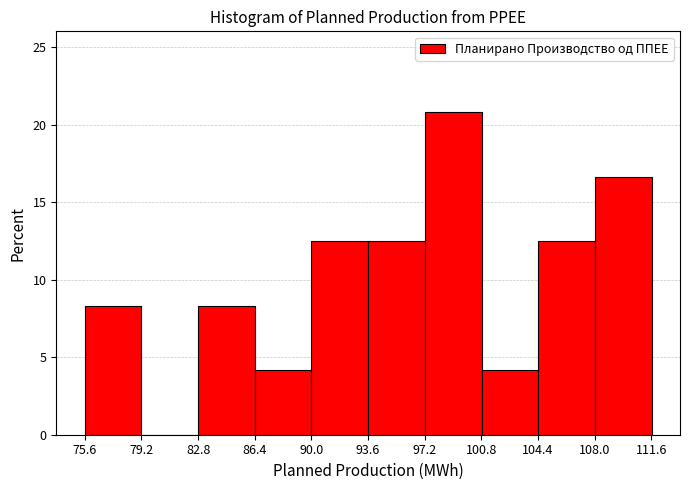

What is the height of the bar covering 83.0 to 86.5 on the x-axis? Neither the bar edges nor the heights are printed on the chart, so give them approximately, as read against the axes.

8.5